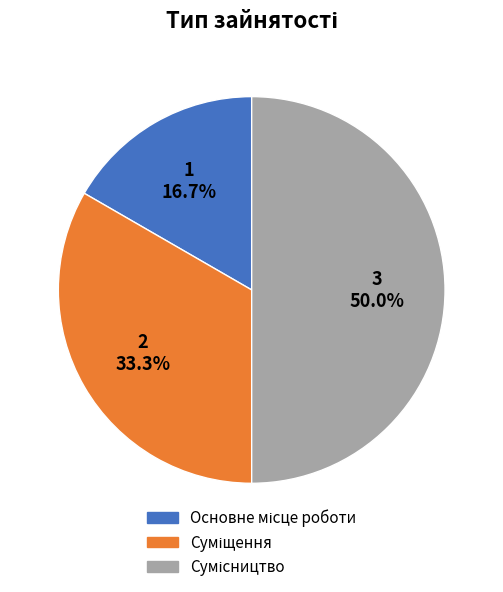

Rank the categories by value from highest to lowest.

Сумісництво, Суміщення, Основне місце роботи